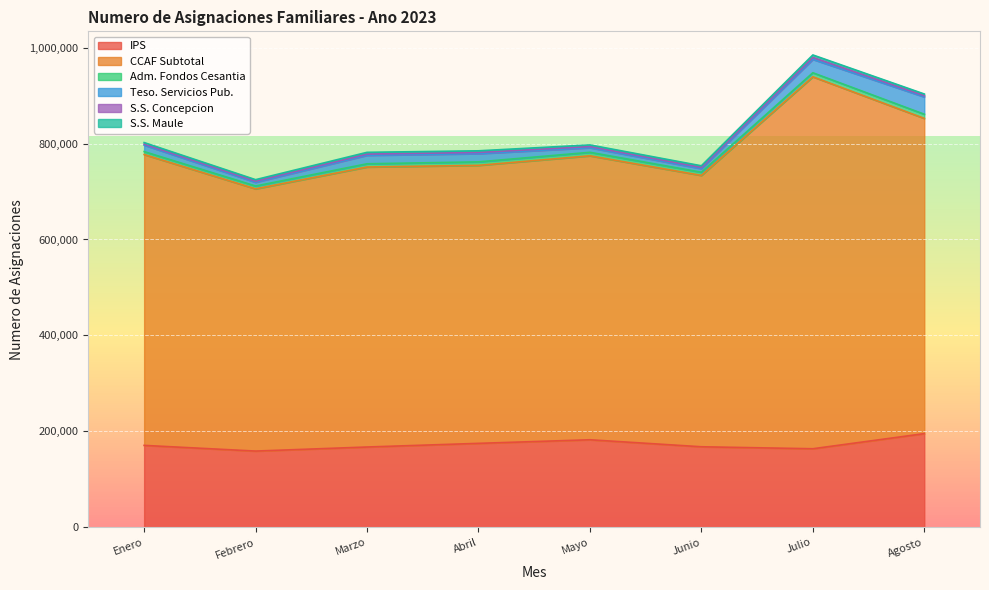

How many interior local valleys does the Teso. Servicios Pub. series have?

2